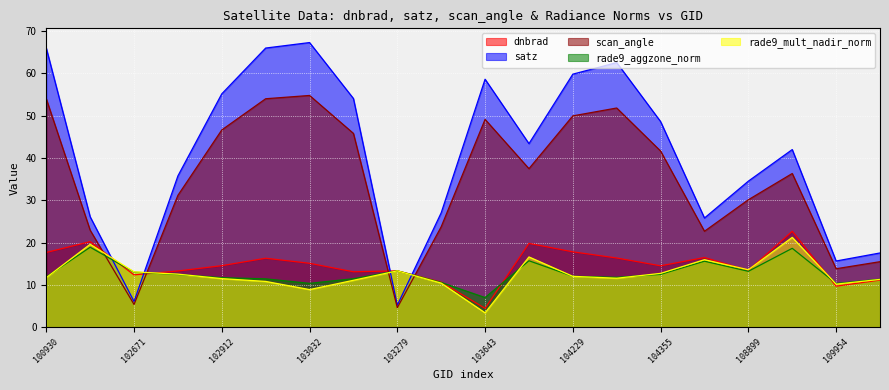

What is the sum of all satz values?

816.7